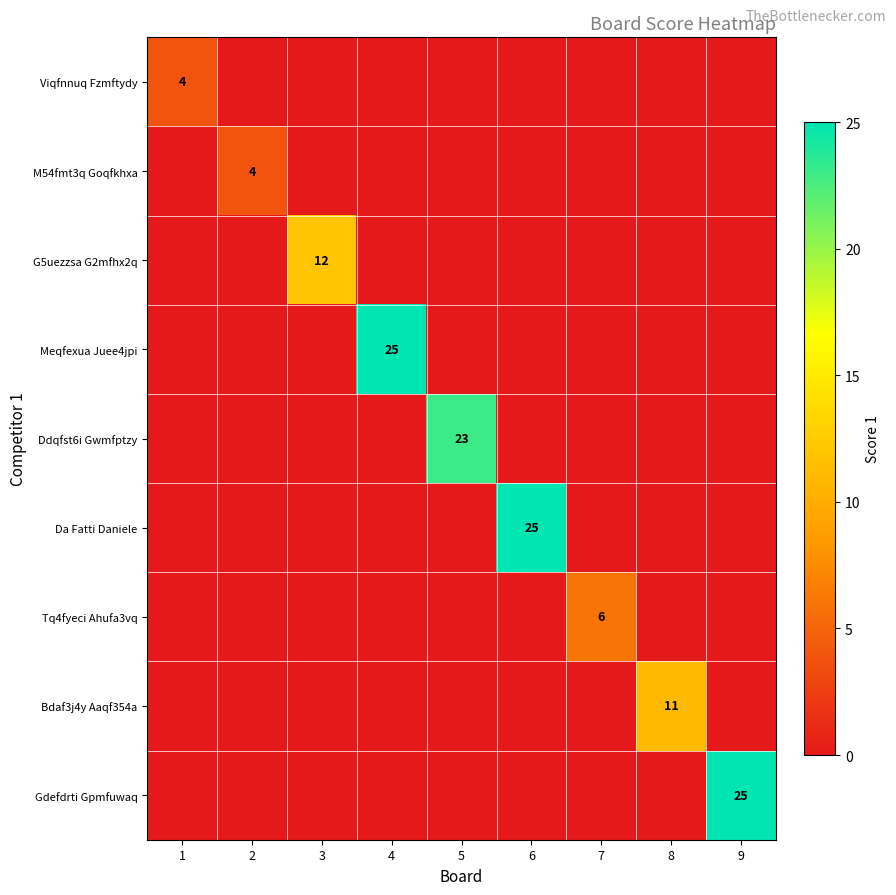

At 7, list the series in order from smallest to largest.

Viqfnnuq Fzmftydy, M54fmt3q Goqfkhxa, G5uezzsa G2mfhx2q, Meqfexua Juee4jpi, Ddqfst6i Gwmfptzy, Da Fatti Daniele, Bdaf3j4y Aaqf354a, Gdefdrti Gpmfuwaq, Tq4fyeci Ahufa3vq